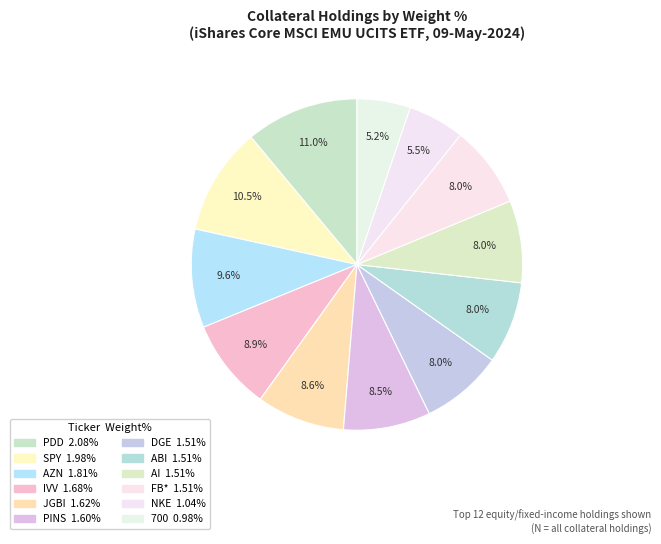

How many segments does this pie chart have?

12